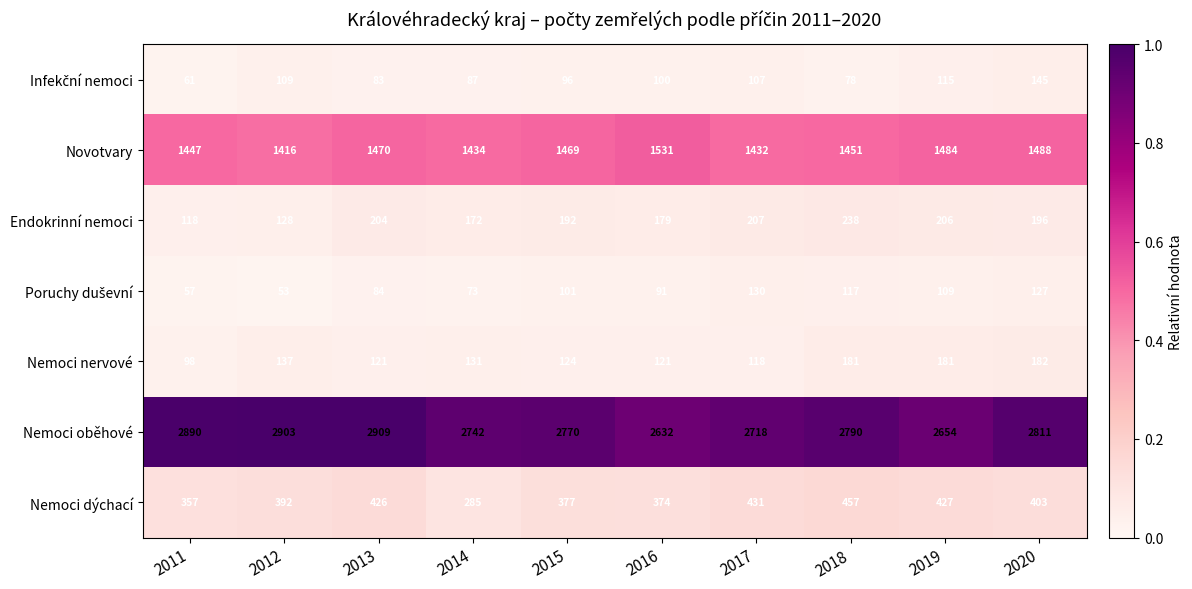

What is the difference between the highest and lowest values at 2019?

2545